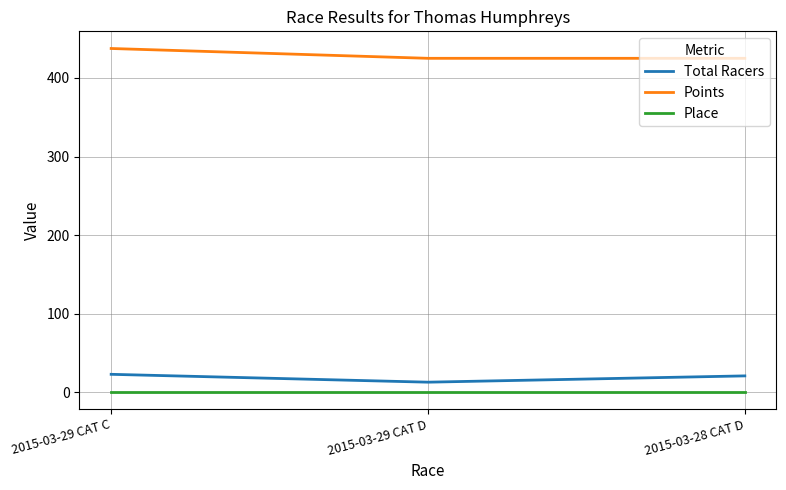

Reading right to left, transcribe all the data shown in this chart.

Total Racers: 21.0	13.0	23.0
Points: 425.0	425.0	437.5
Place: 1.0	1.0	1.0